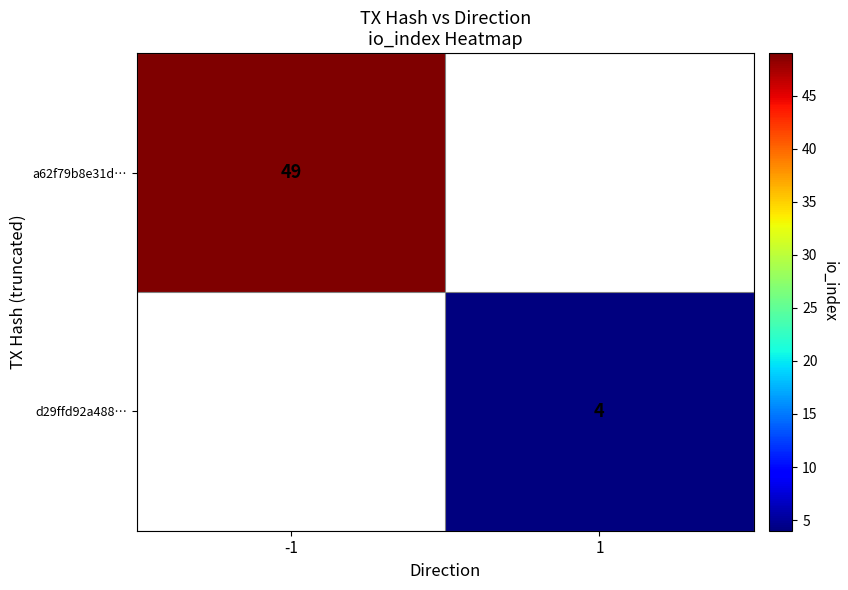

The d29ffd92a488… series shows 6 at 1. True or false?

False